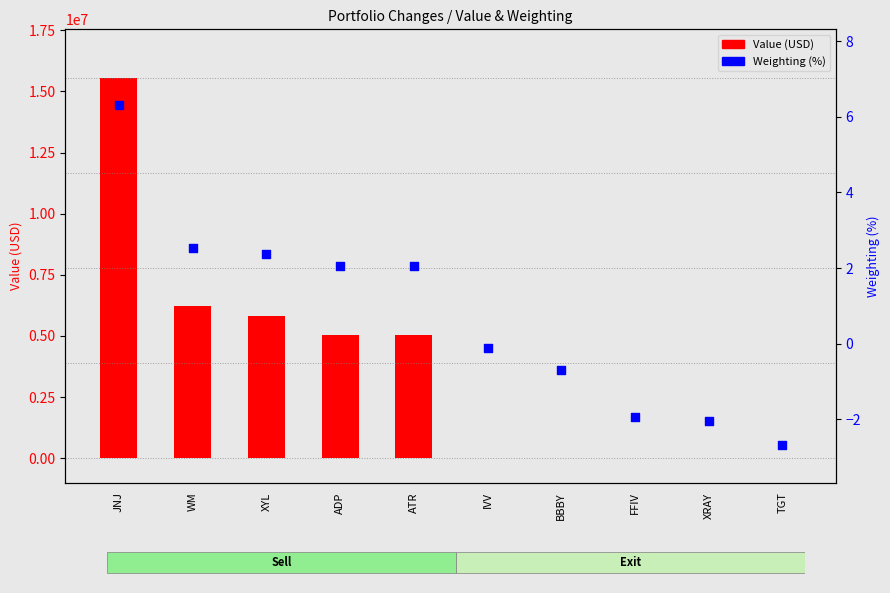

Which series reaches the maximum Y coordinate?

Value (USD)